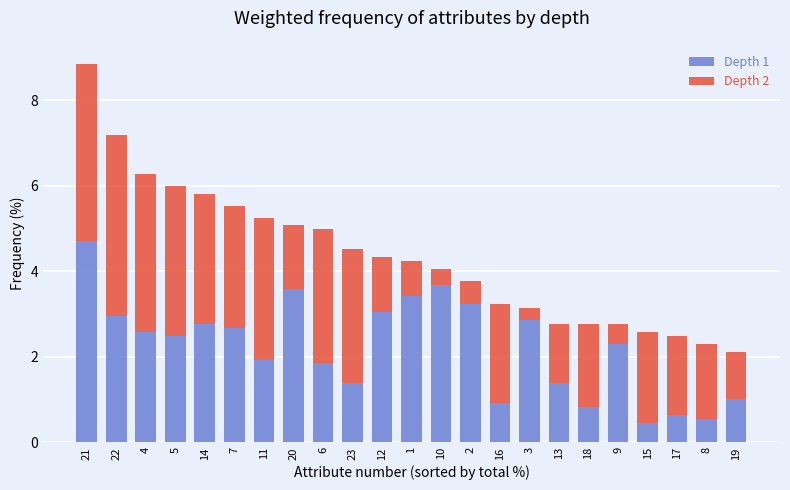

The Depth 1 series shows 1.4 at 13. True or false?

True